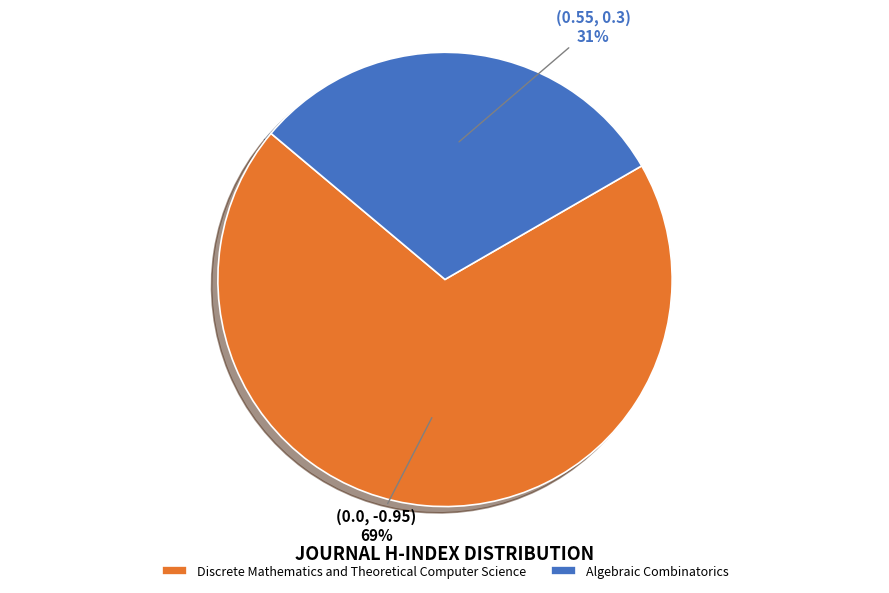

Which slice is the largest?

Discrete Mathematics and Theoretical Computer Science